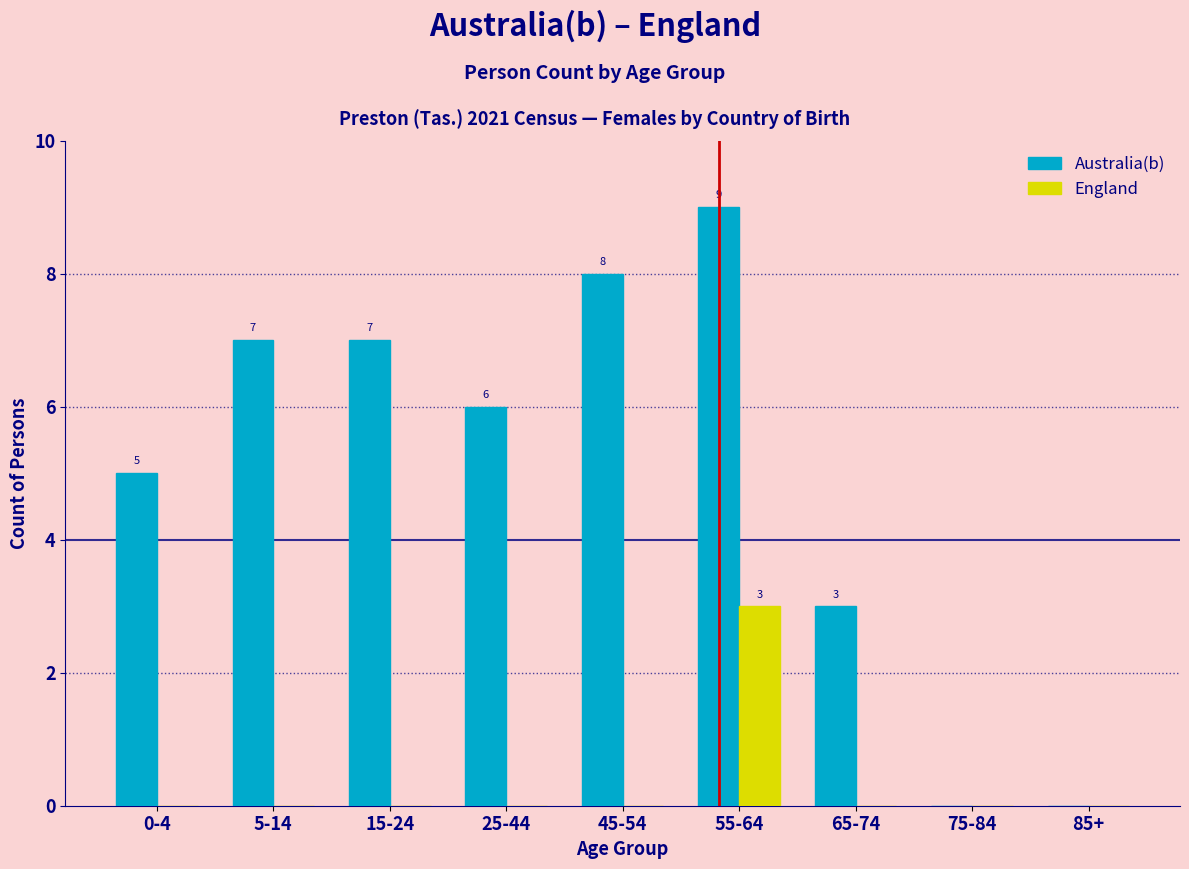

Reading left to right, transcribe all the data shown in this chart.

Australia(b): 0-4=5	5-14=7	15-24=7	25-44=6	45-54=8	55-64=9	65-74=3	75-84=0	85+=0
England: 0-4=0	5-14=0	15-24=0	25-44=0	45-54=0	55-64=3	65-74=0	75-84=0	85+=0